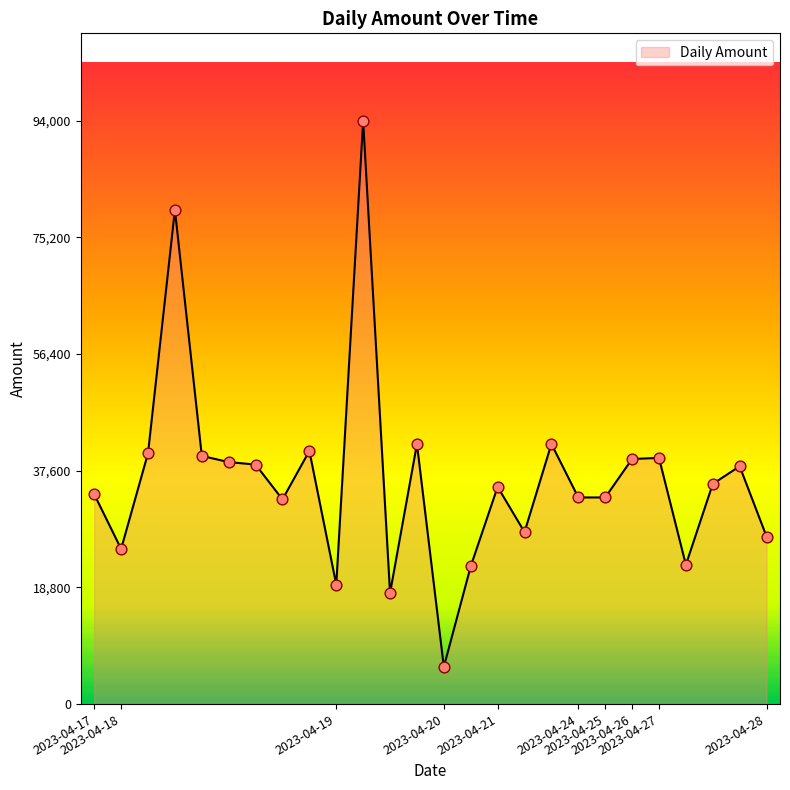

What is the greatest value displayed?

94000.0